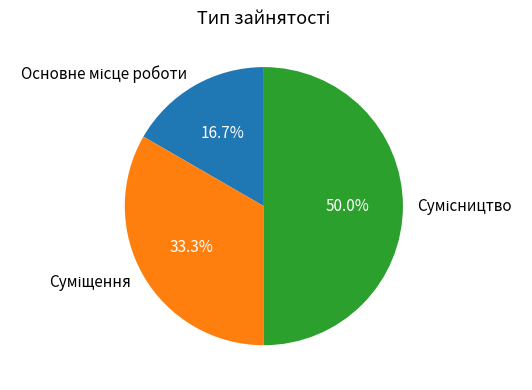

Count the number of slices in the pie.

3